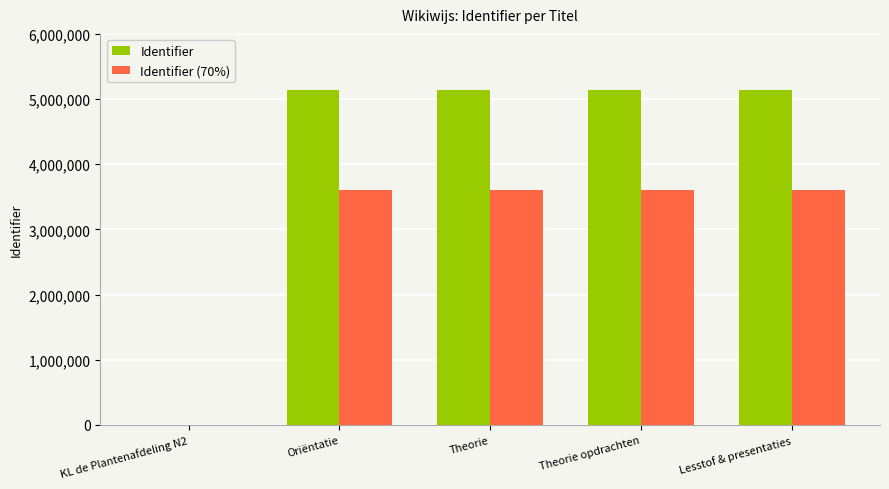

What is the sum of the Identifier (70%) values at Theorie opdrachten and KL de Plantenafdeling N2?

3598672.7